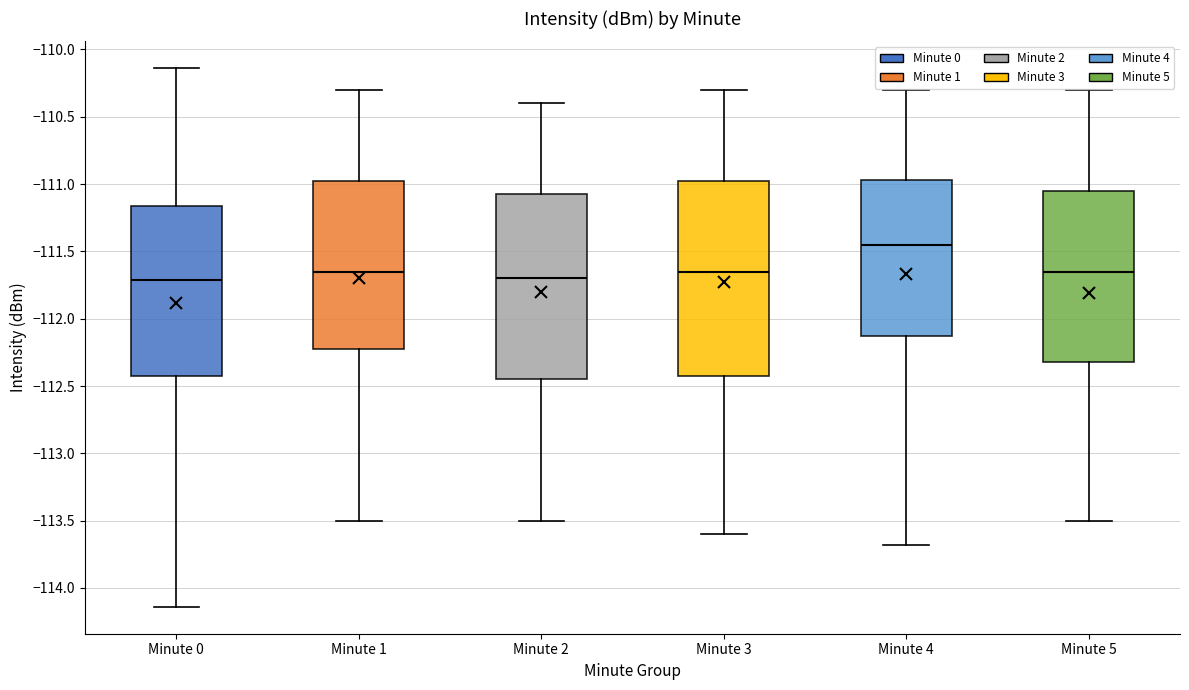

Reading left to right, transcribe this box plot: for each box, give where its median line is, the range the box spans, and where its two whiskers end, as read against the y-axis. The values are not printed on the chart, so give them approximately, as read against the axis.

Minute 0: median -111.70, box -112.40 to -111.15, whiskers -114.15 to -110.15
Minute 1: median -111.65, box -112.20 to -110.95, whiskers -113.50 to -110.30
Minute 2: median -111.70, box -112.45 to -111.05, whiskers -113.50 to -110.40
Minute 3: median -111.65, box -112.40 to -110.95, whiskers -113.60 to -110.30
Minute 4: median -111.45, box -112.10 to -110.95, whiskers -113.70 to -110.30
Minute 5: median -111.65, box -112.30 to -111.05, whiskers -113.50 to -110.30